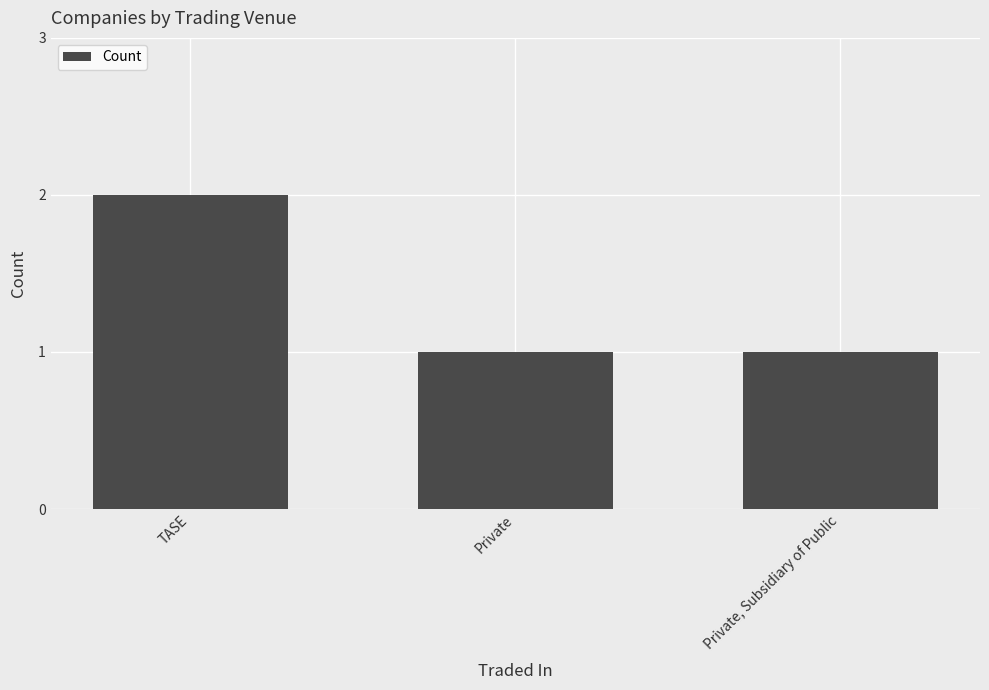

What is the sum of all values?

4